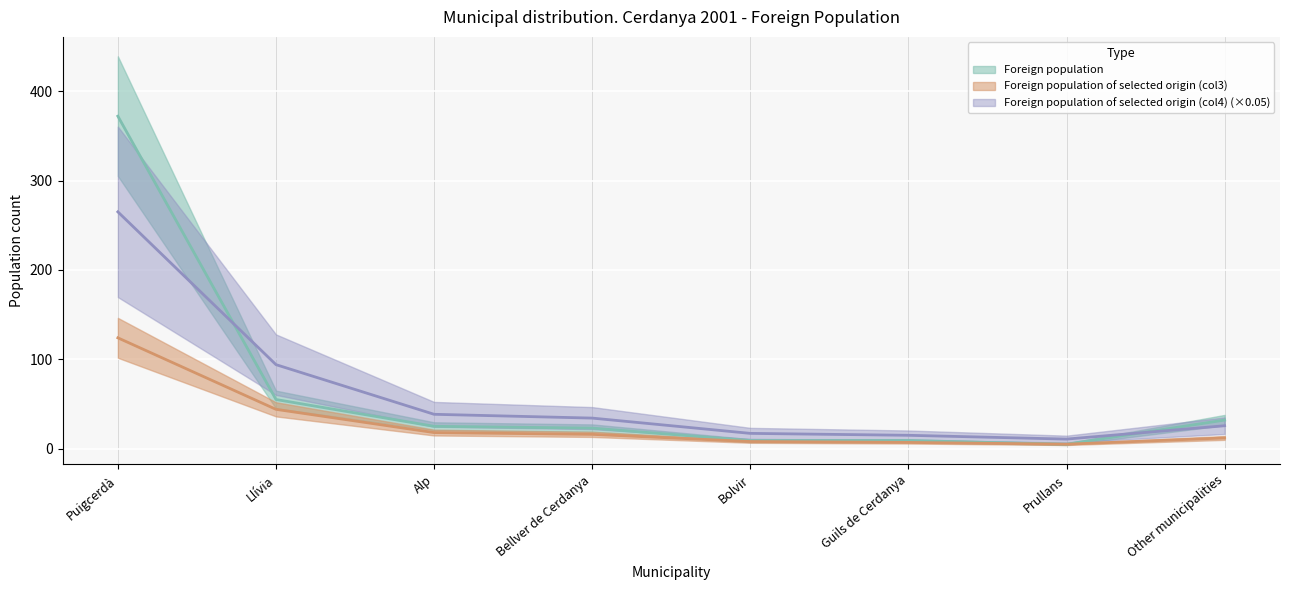

Is the value of Foreign population of selected origin (col3) at Other municipalities greater than the value of Foreign population of selected origin (col4) at Llívia?

No